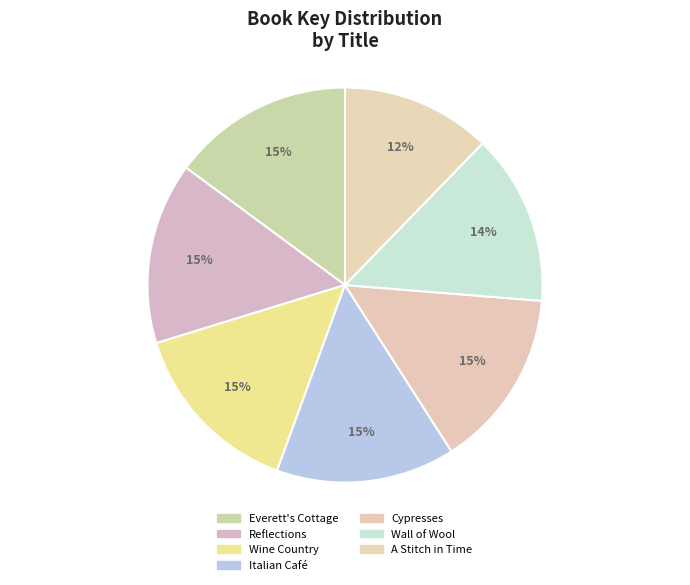

Count the number of slices in the pie.

7